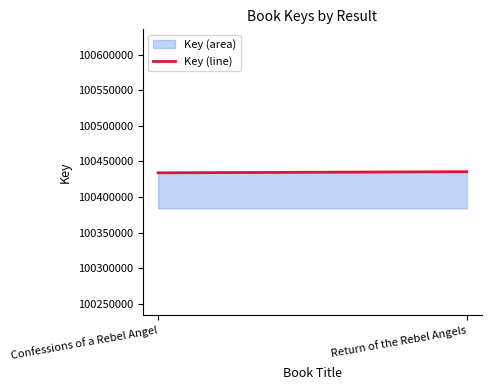

What is the sum of all values?

200869522